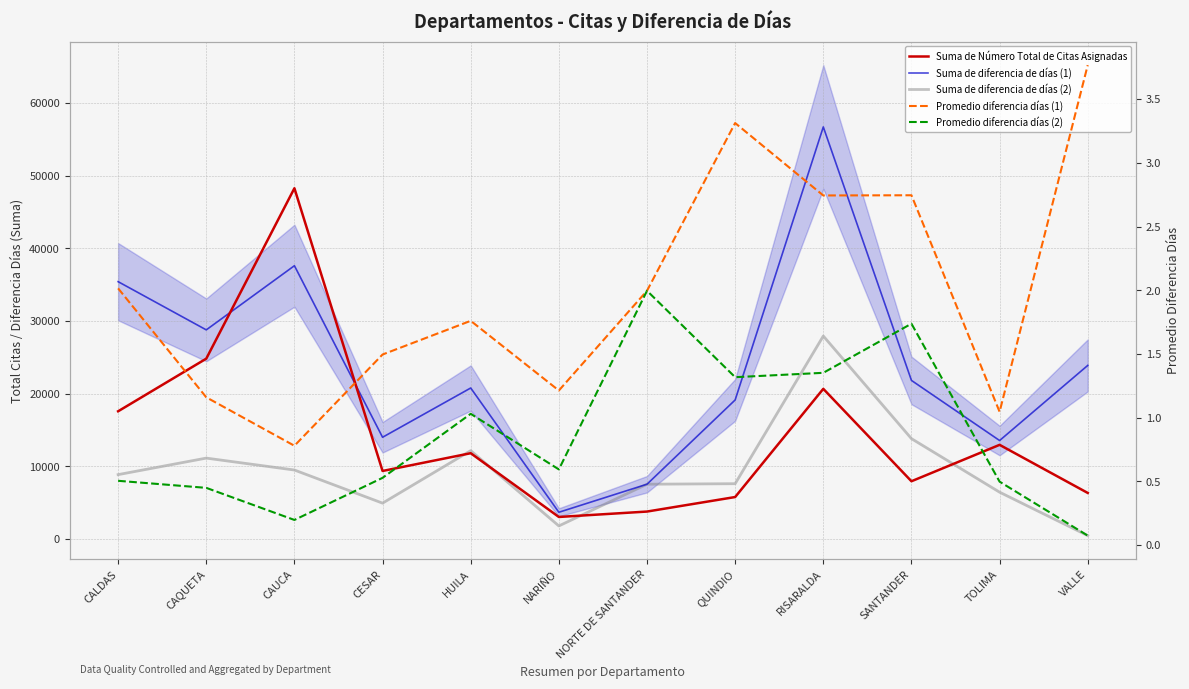

Which category has the lowest value across all series?

VALLE